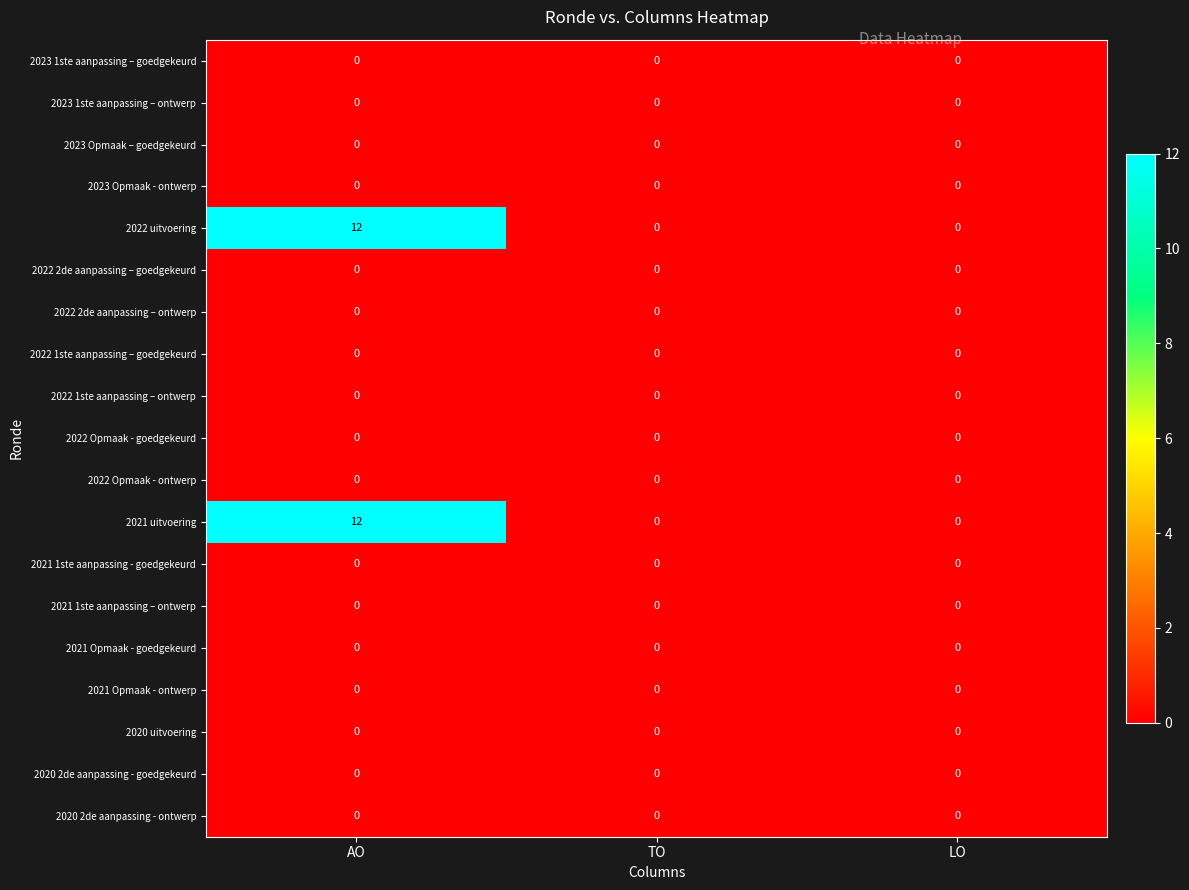

At which category is the sum across all series the highest?

AO